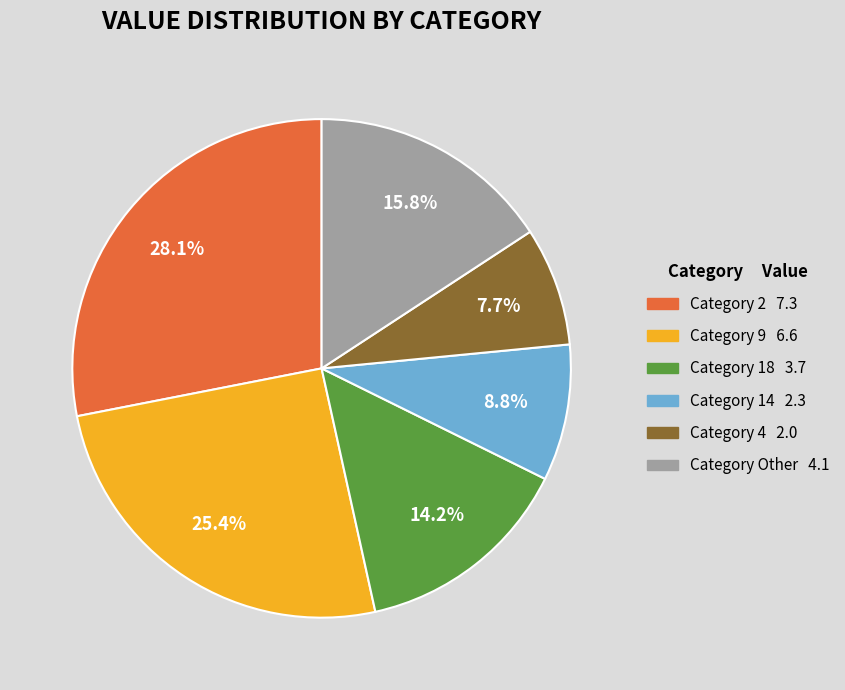

Is there a majority slice in this chart?

No